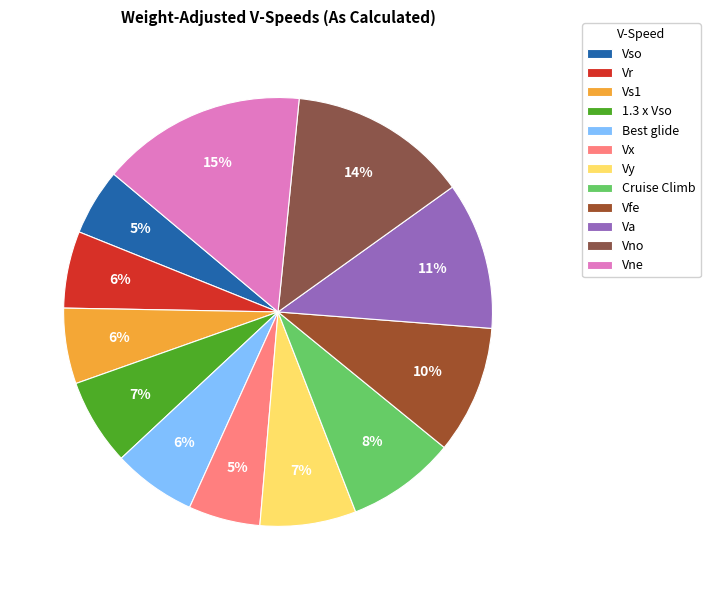

True or false: Vs1 accounts for 13% of the total.

False